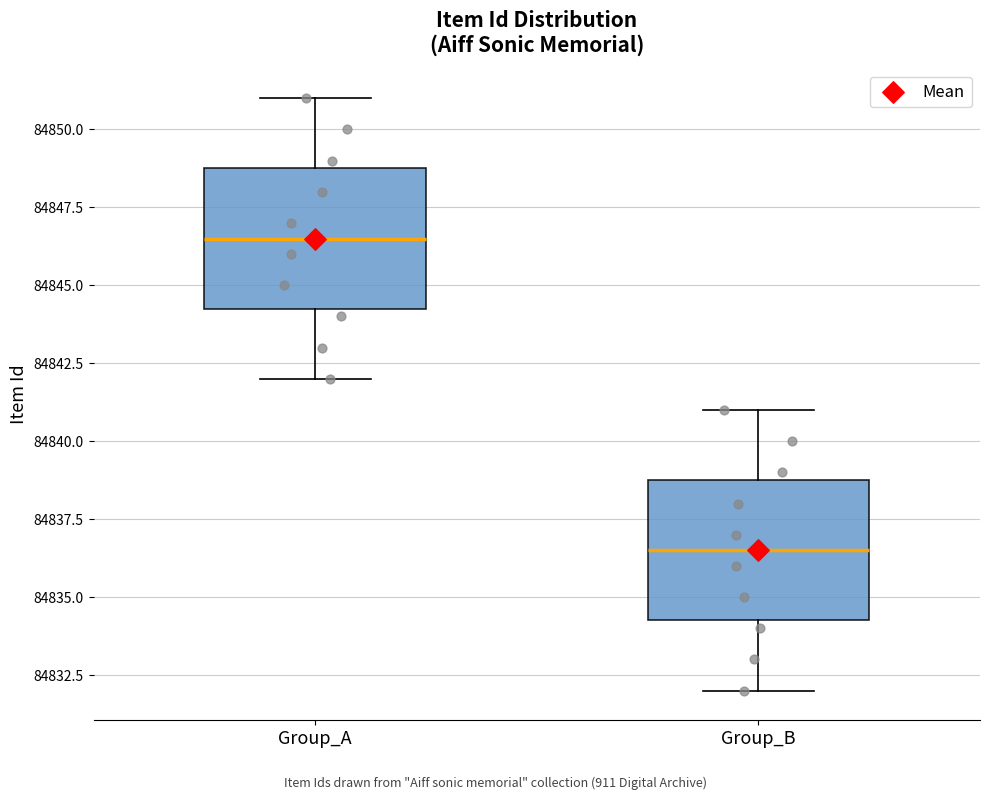

Where does the median line of the box for Group_A sit on the y-axis? The values are not printed on the chart, so give them approximately, as read against the axis.

84846.5